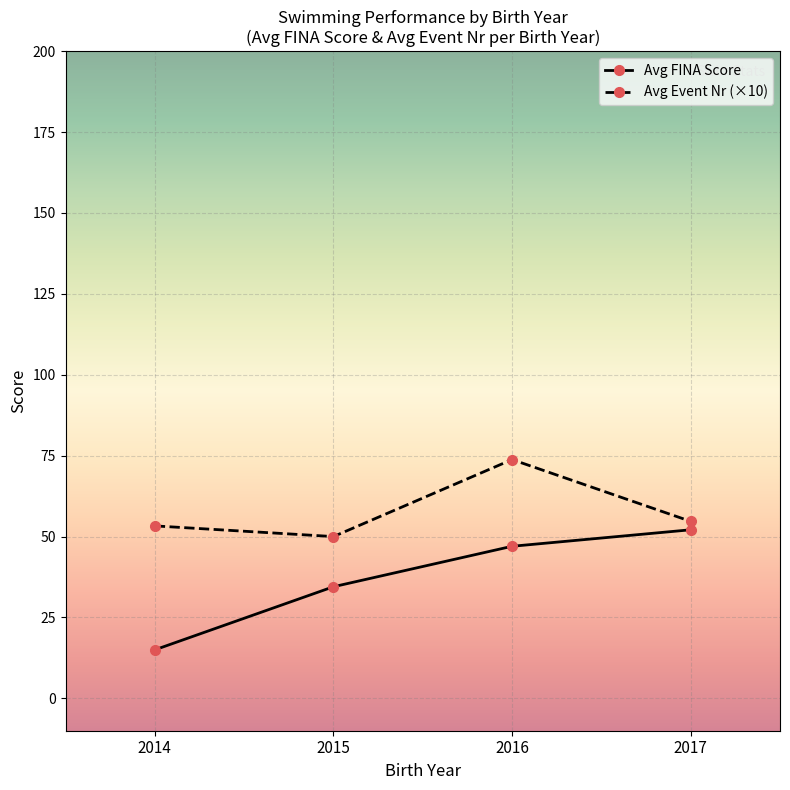

What is the smallest value displayed?

15.0